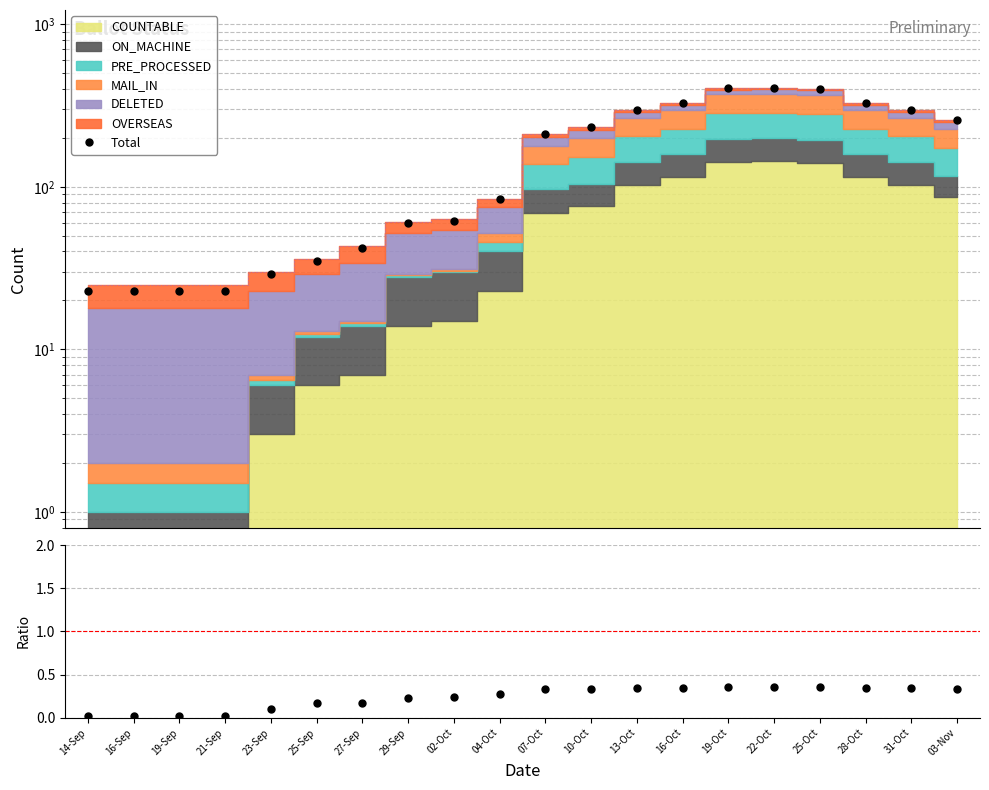

How many lines are shown in the chart?

2